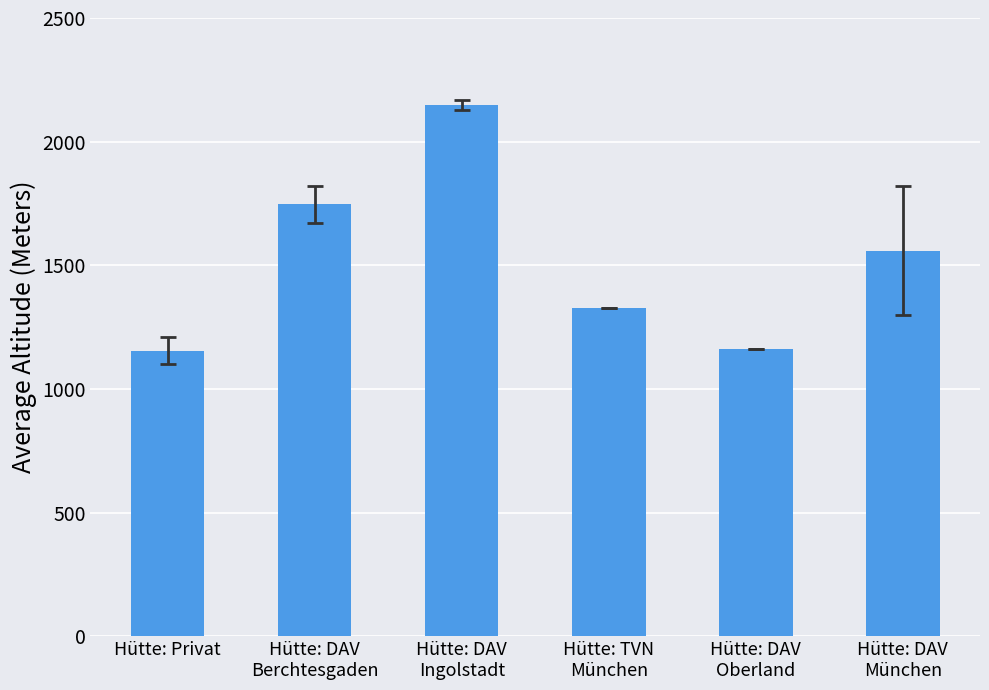

Is it true that the value at Hütte: DAV
Berchtesgaden is 1746.3?

True